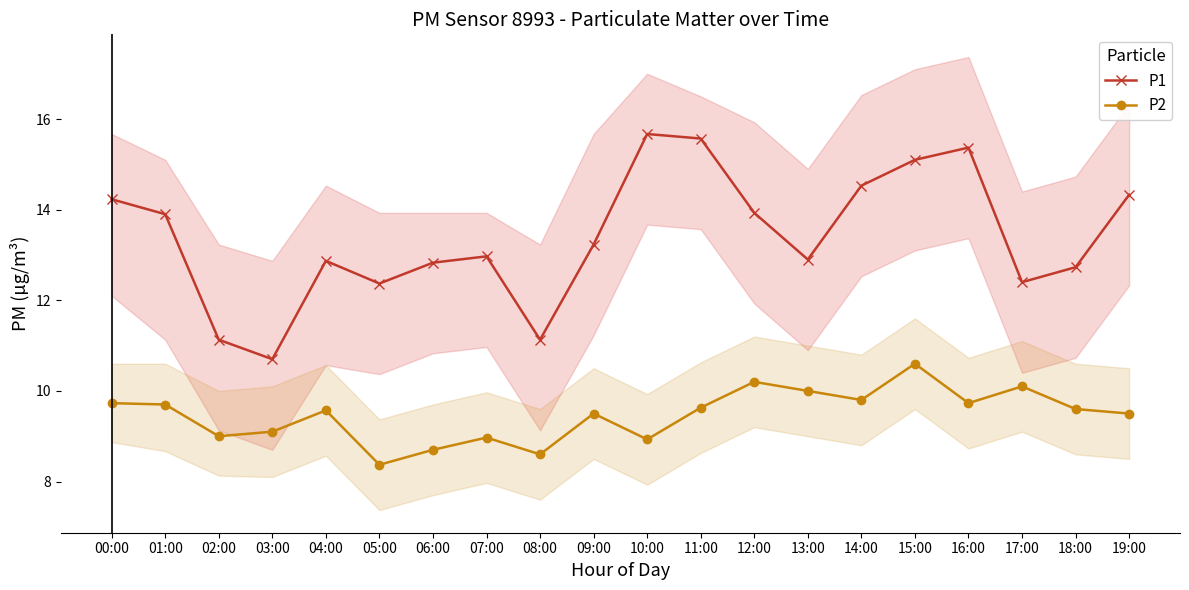

Which series has the widest spread of values?

P1